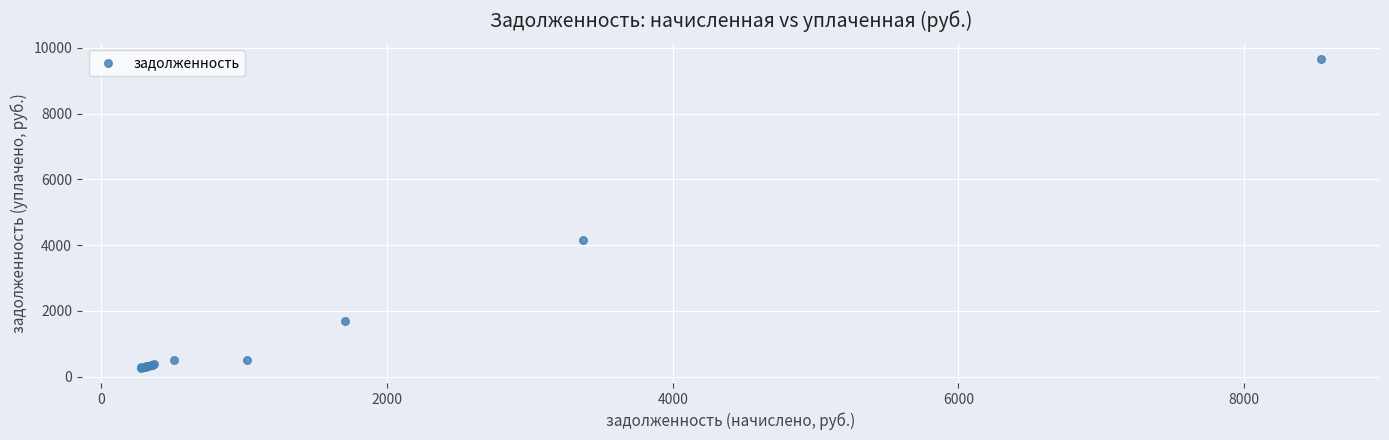

What Y value in the scatter plot is closest to 4971?

4157.8